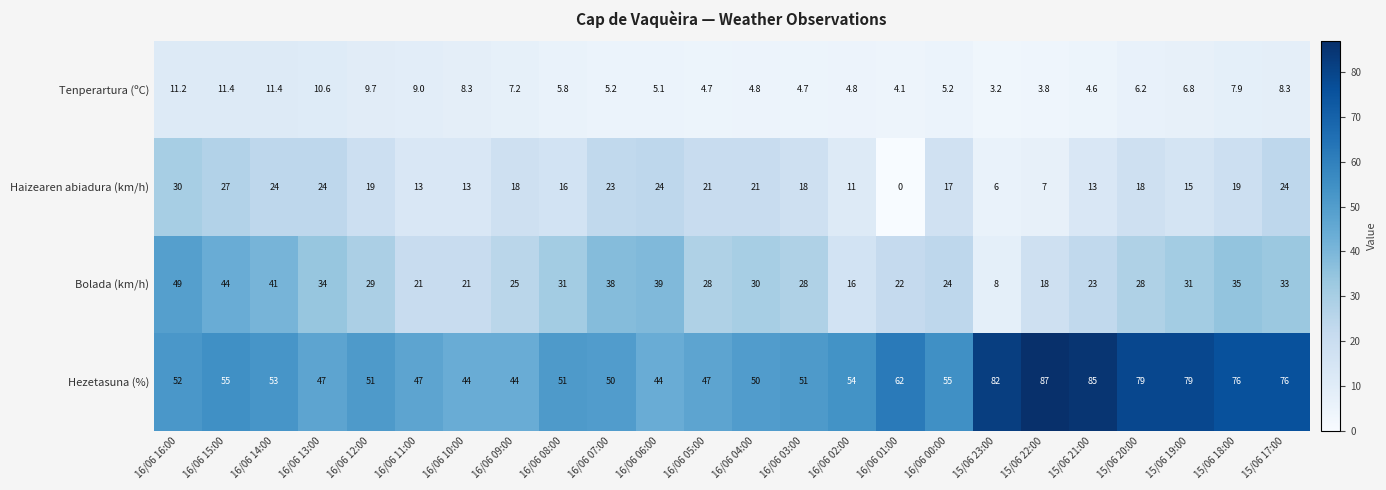

How many data points in Tenperartura (ºC) are less than 6?

12